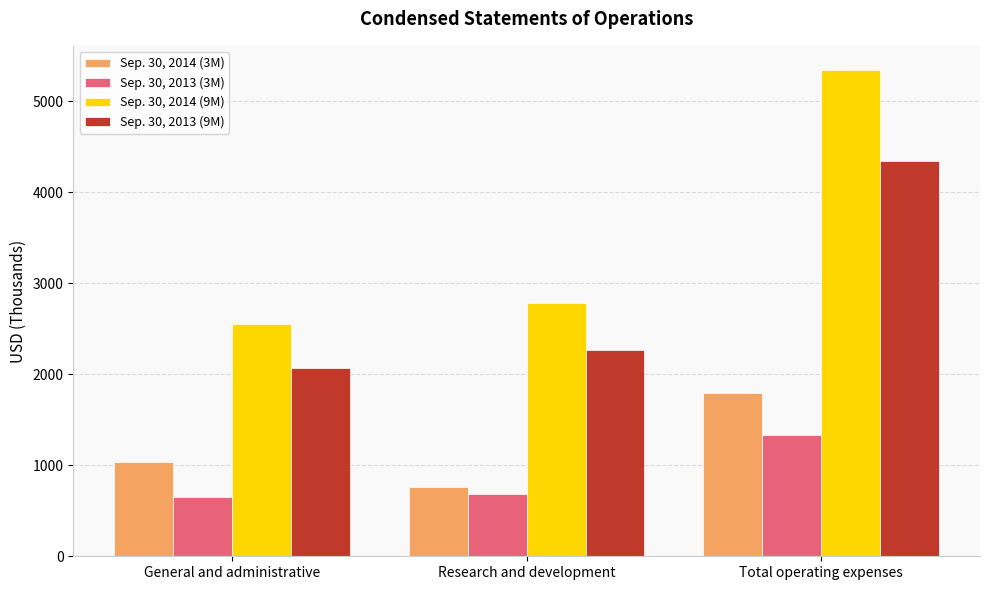

Which series changed the most between Research and development and Total operating expenses?

Sep. 30, 2014 (9M)